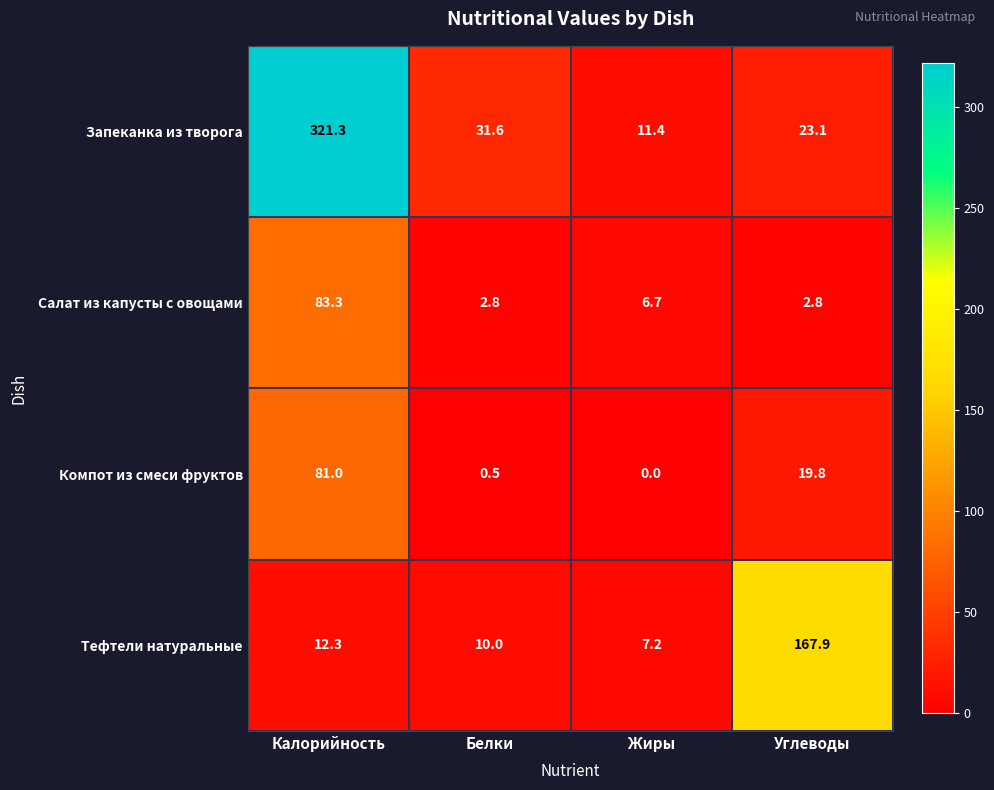

Where does the Компот из смеси фруктов series first go above 19?

Калорийность